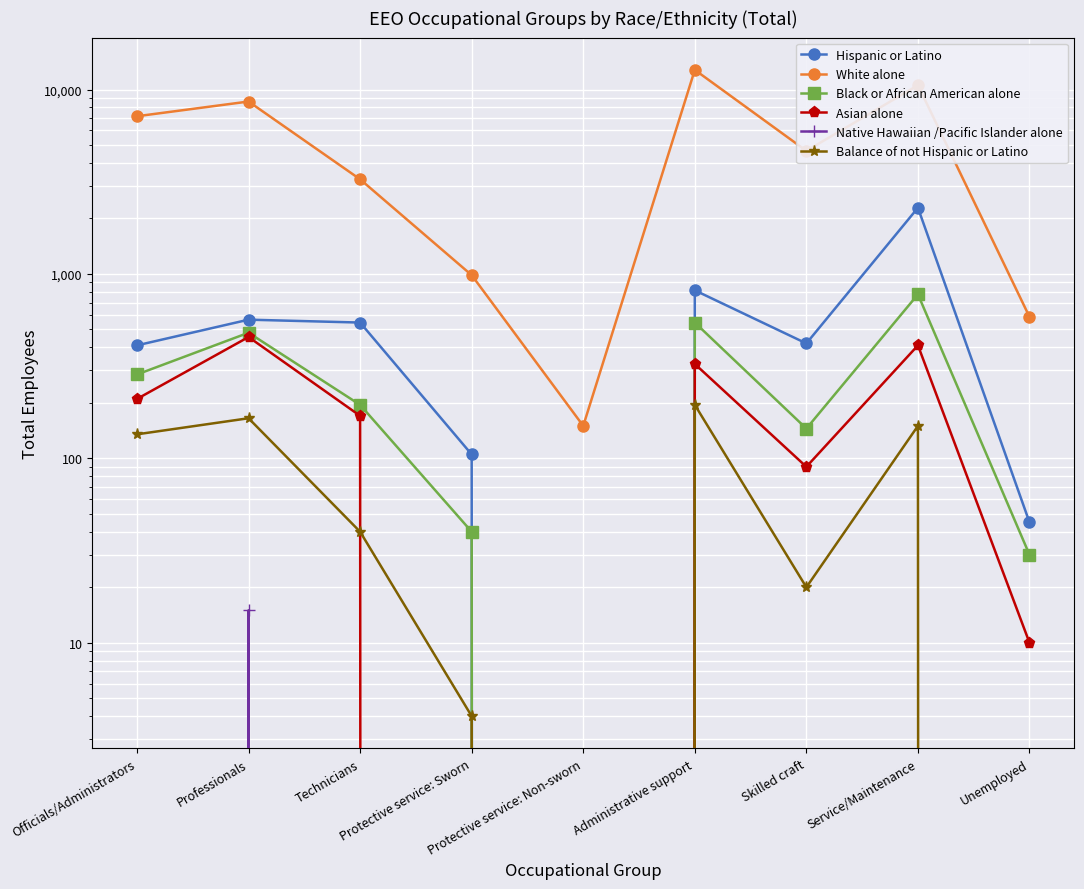

Which series has the largest total across all categories?

White alone